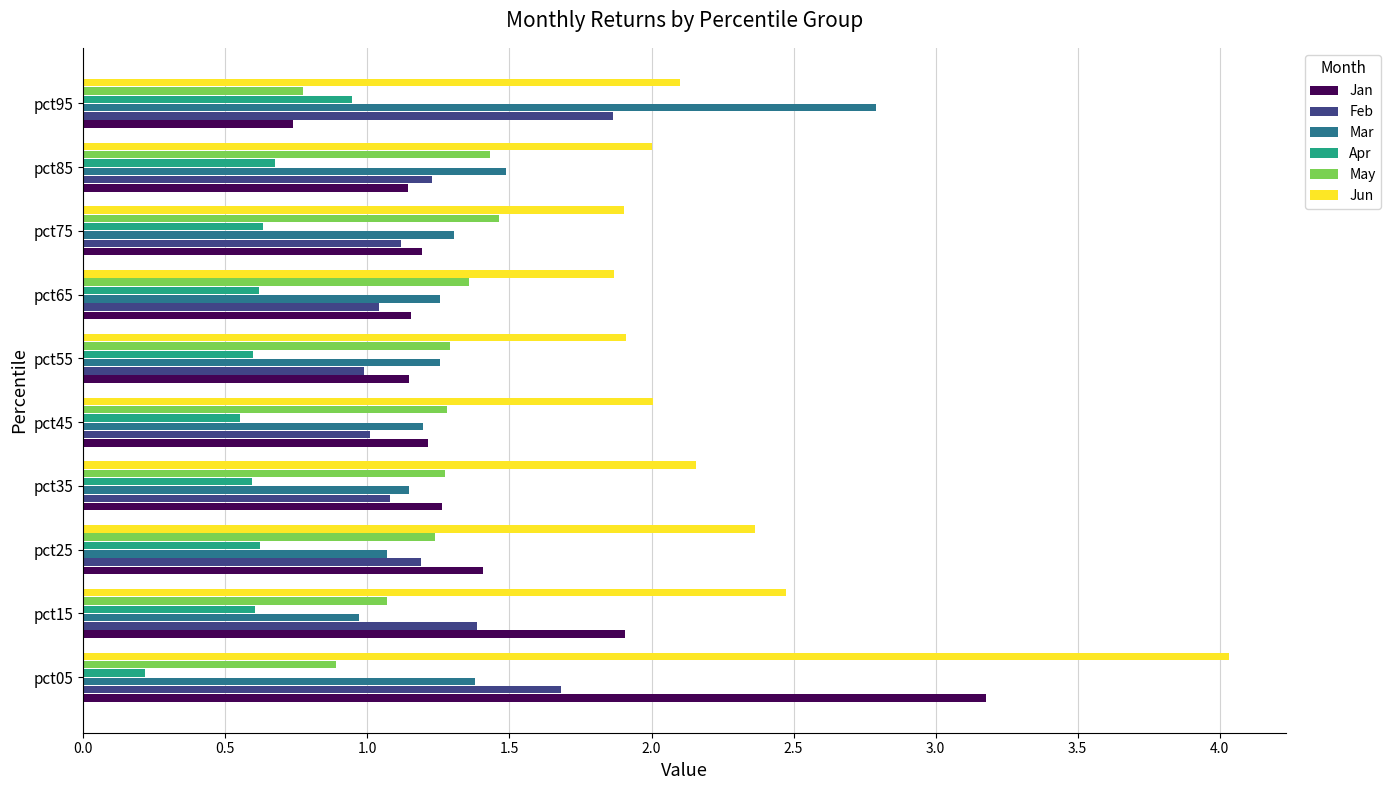

At which category is the sum across all series the highest?

pct05